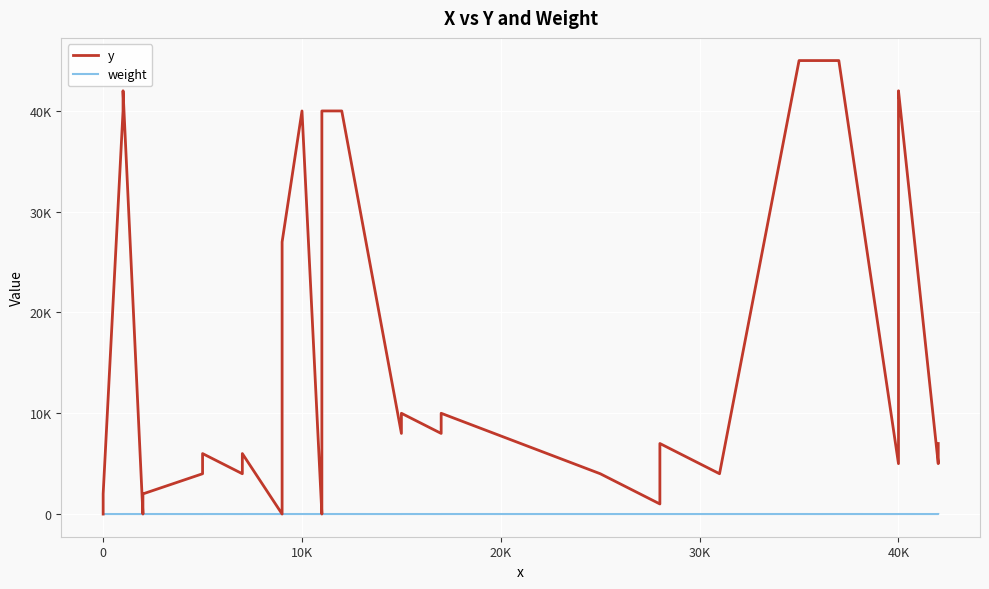

How many weight values are between 1 and 3?

40